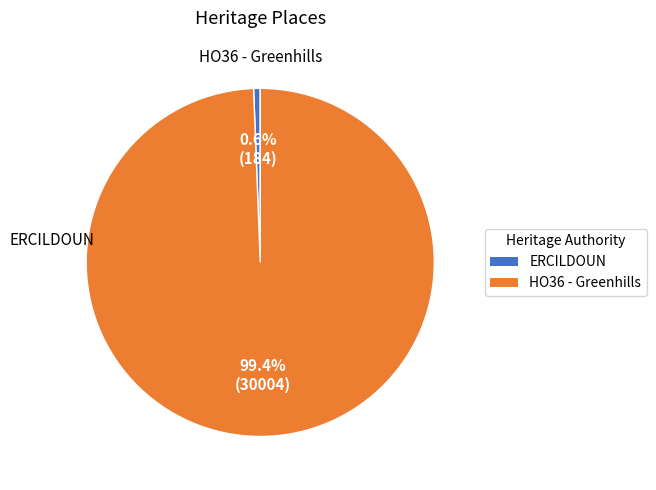

To the nearest percent, what is the difference between the HO36 - Greenhills and ERCILDOUN slice percentages?

99%